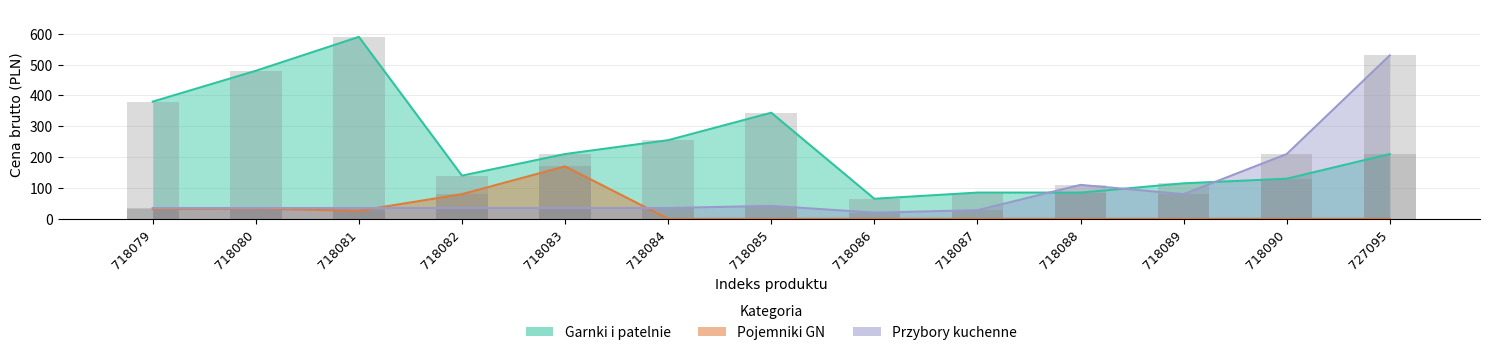

How many categories are shown in the chart?

13